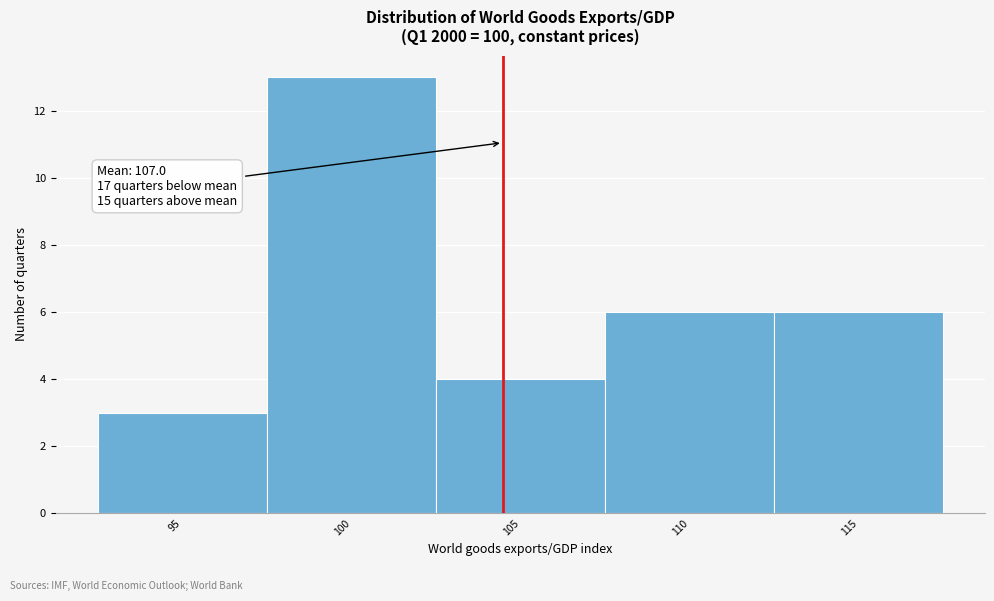

Reading right to left, transcribe all the data shown in this chart.

115=6	110=6	105=4	100=13	95=3